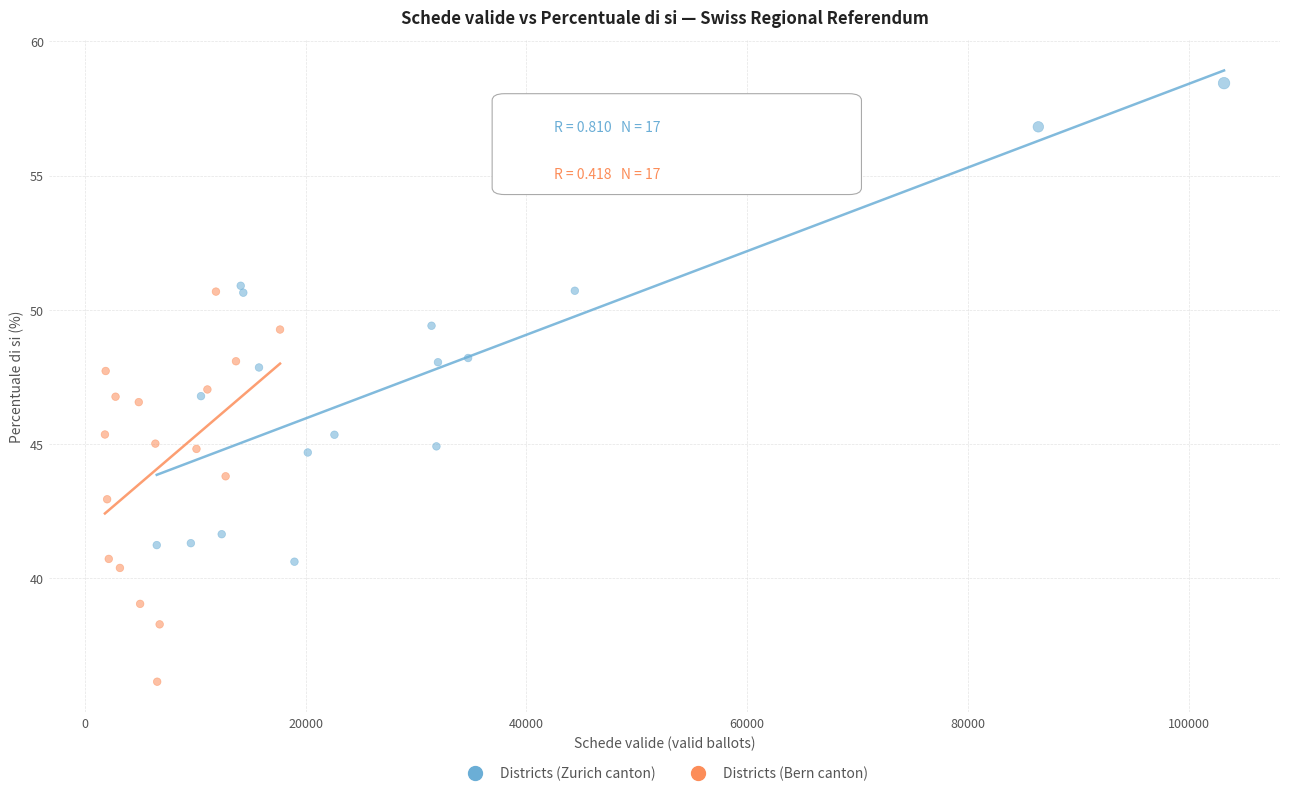

Which series reaches the maximum Y coordinate?

Districts (Zurich canton)